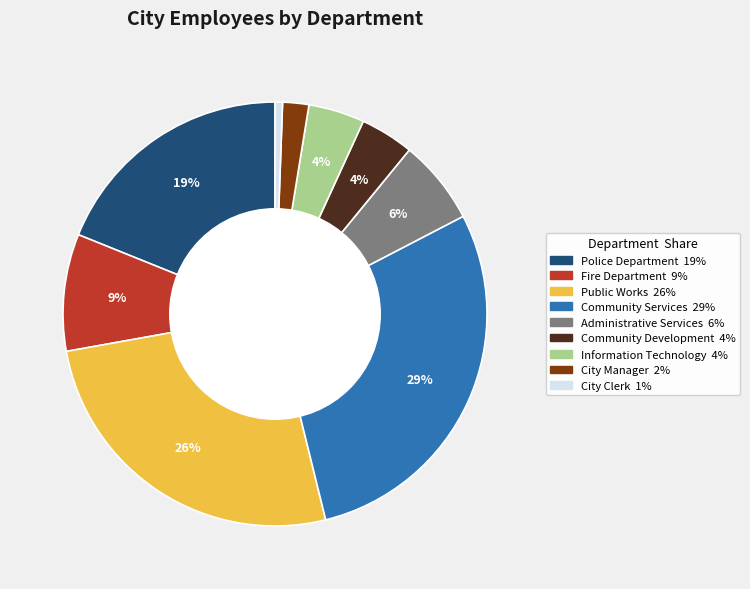

Between City Clerk and Information Technology, which is larger?

Information Technology